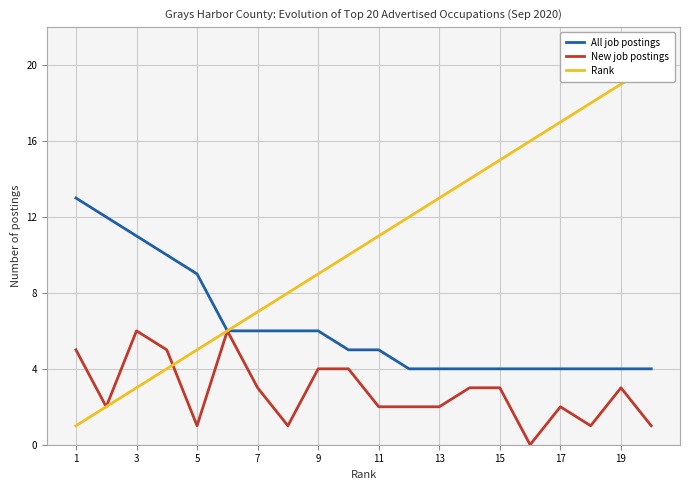

True or false: New job postings has a value of 2 at 5.

False